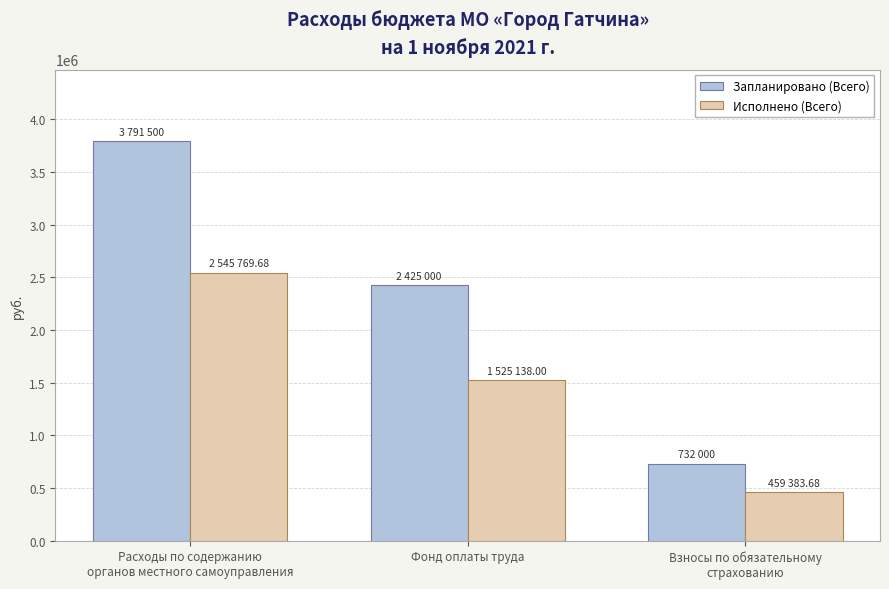

Reading left to right, extract all data points from this chart.

Запланировано (Всего): Расходы по содержанию
органов местного самоуправления=3791500.0	Фонд оплаты труда=2425000.0	Взносы по обязательному
страхованию=732000.0
Исполнено (Всего): Расходы по содержанию
органов местного самоуправления=2545769.7	Фонд оплаты труда=1525138.0	Взносы по обязательному
страхованию=459383.7